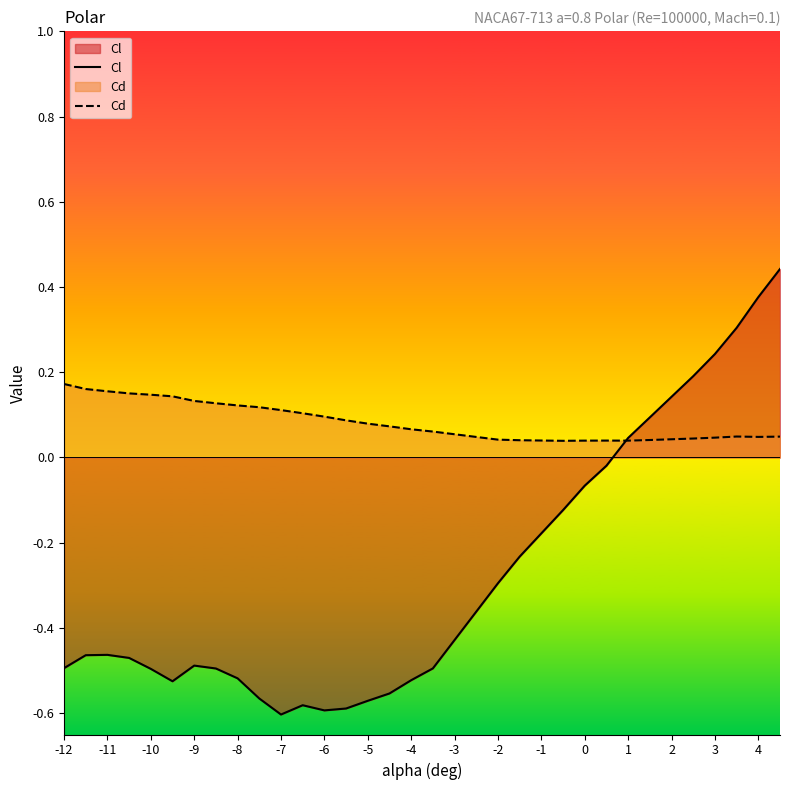

What is the difference between the maximum and minimum values in the Cl series?

1.0